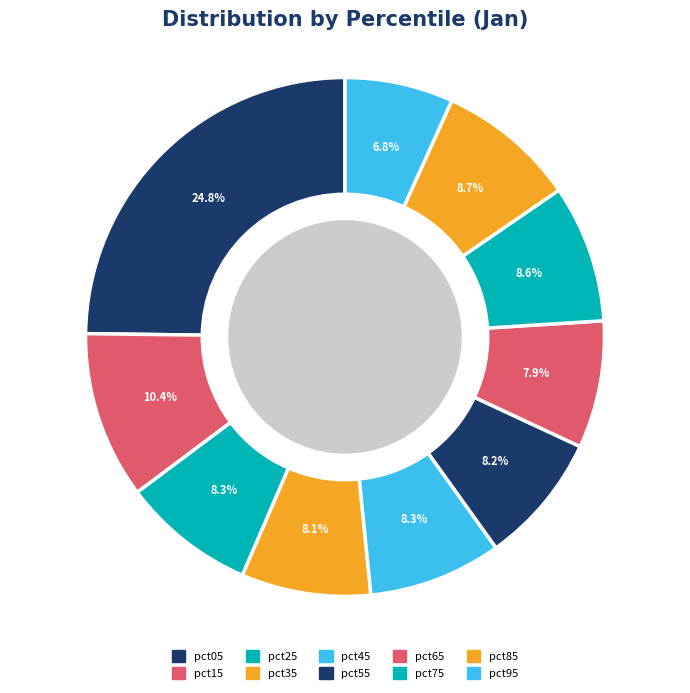

Which slice is the largest?

pct05